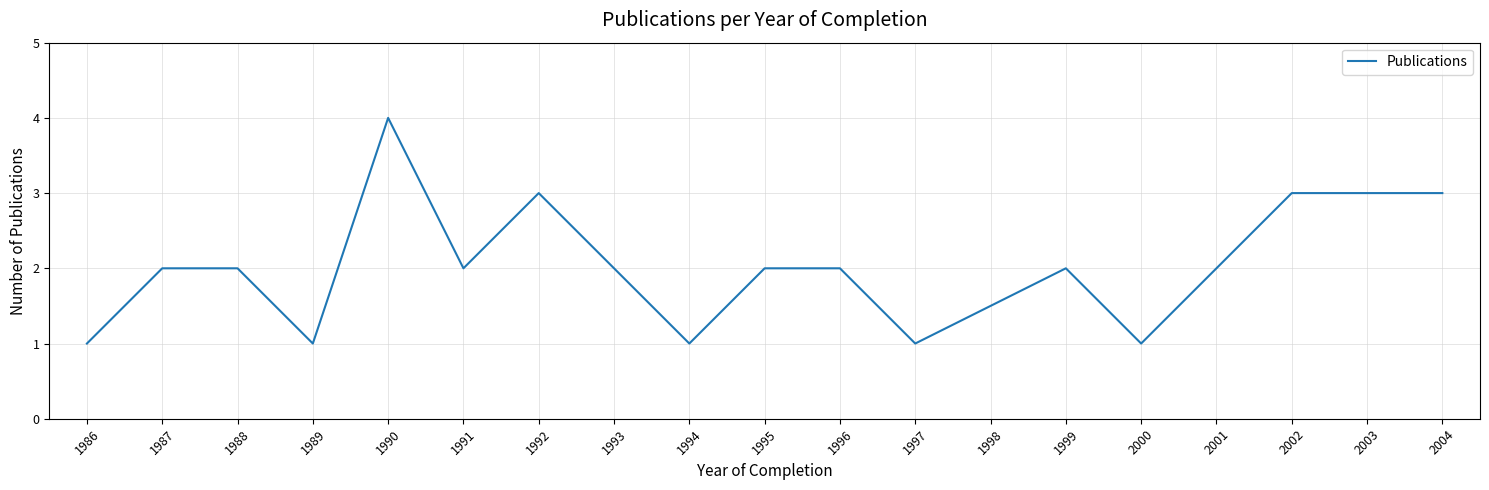

Is it true that the value at 1997 is 1?

True